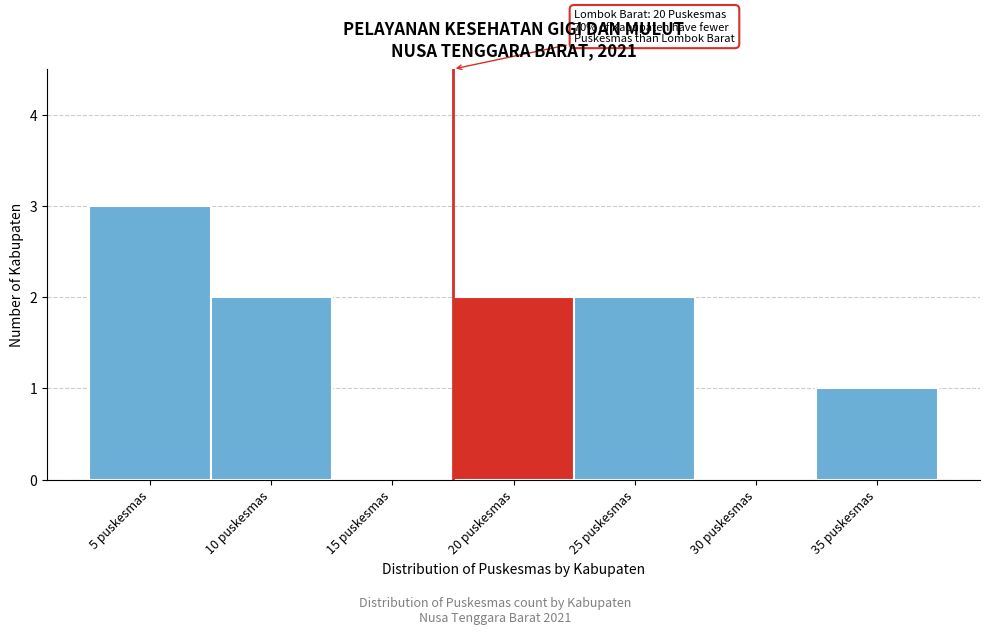

Reading left to right, list all the values displayed in this chart.

5 puskesmas=3	10 puskesmas=2	15 puskesmas=0	20 puskesmas=2	25 puskesmas=2	30 puskesmas=0	35 puskesmas=1